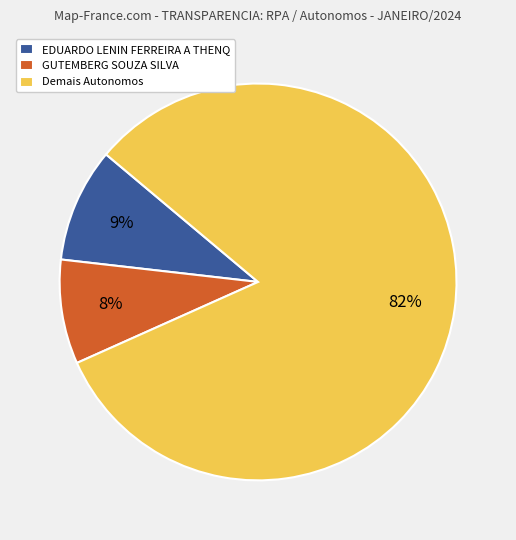

Which slice is the smallest?

GUTEMBERG SOUZA SILVA